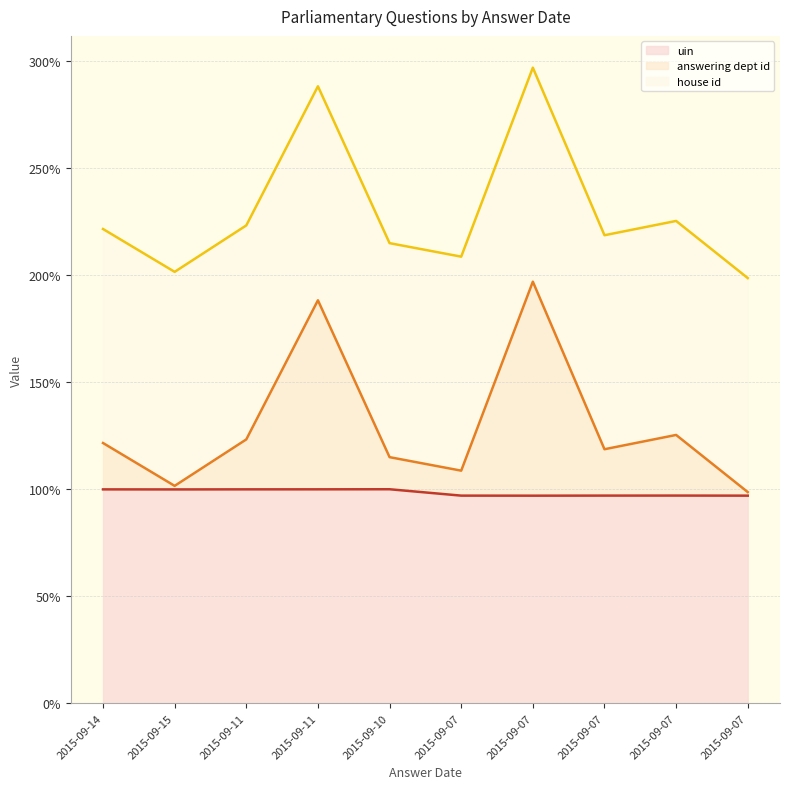

Does the chart have visible grid lines?

Yes